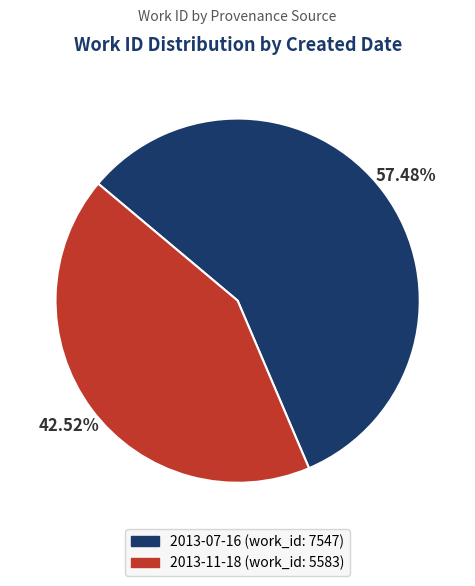

Which slice is the smallest?

2013-11-18